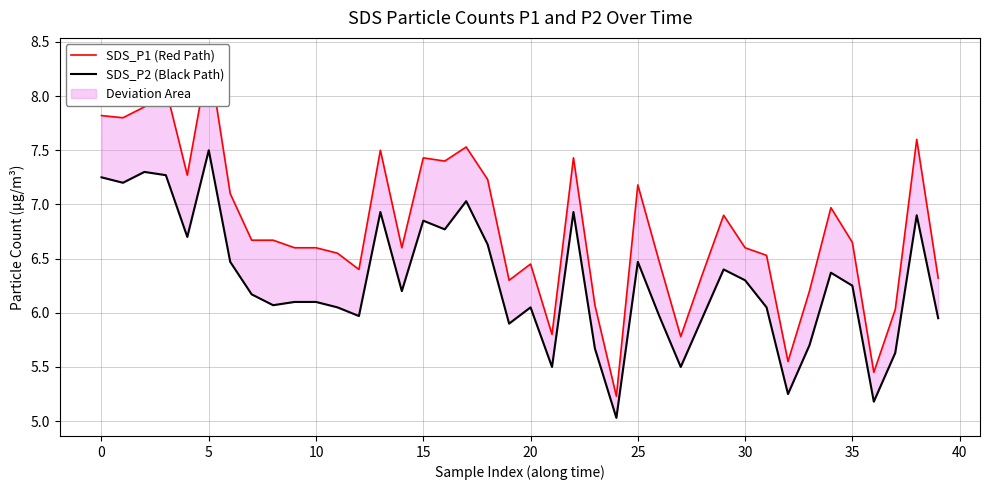

What is the minimum value shown in the chart?

5.0